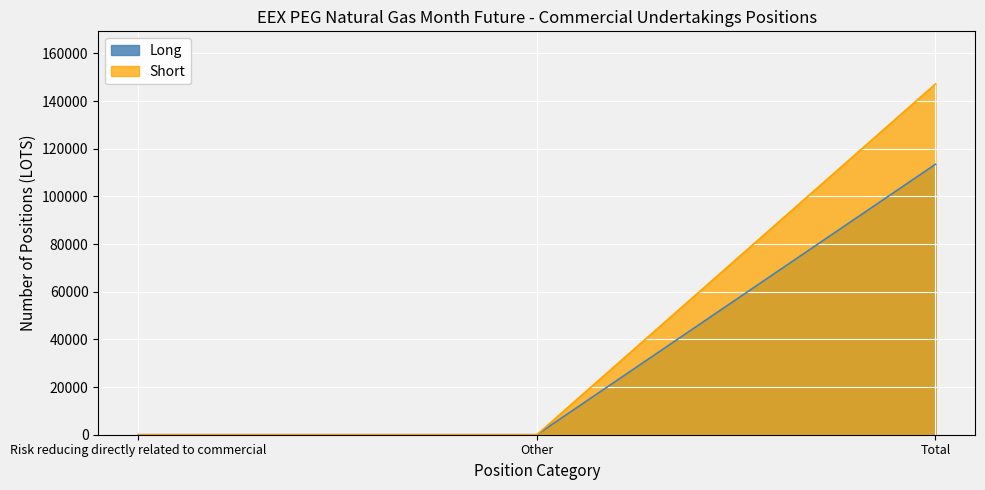

True or false: Long has a value of 0.0 at Other.

True